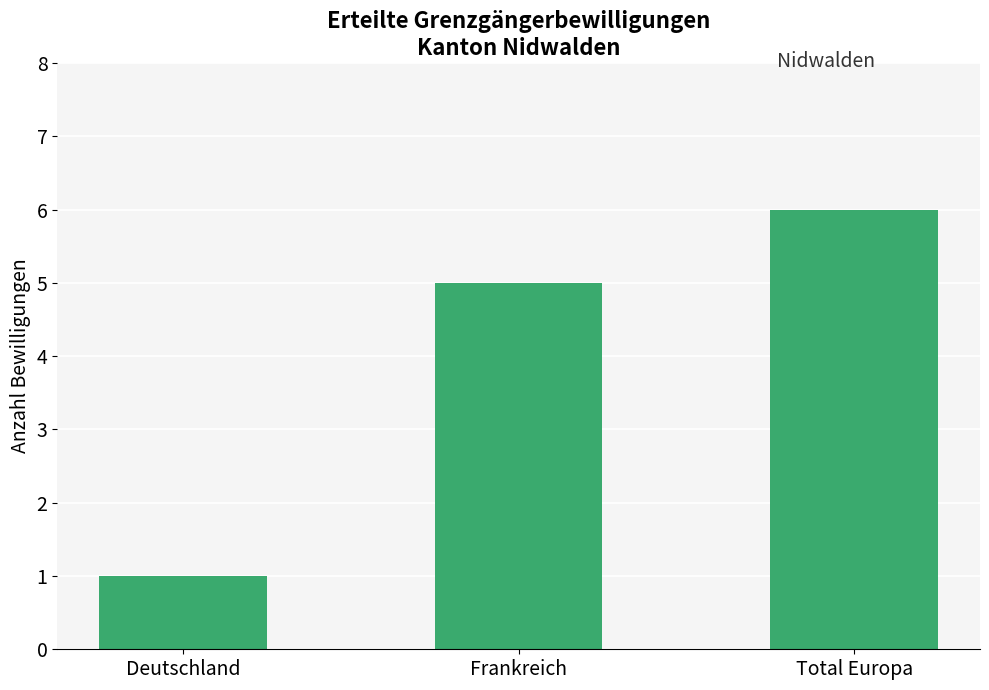

What is the sum of all values?

12